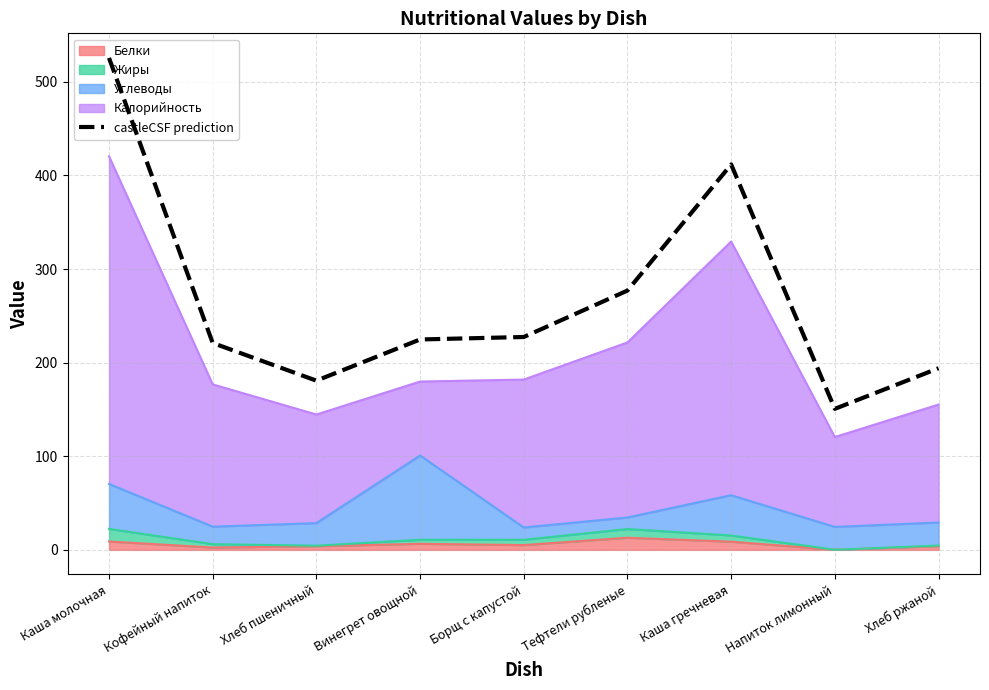

What is the difference between the maximum and minimum values?

374.9